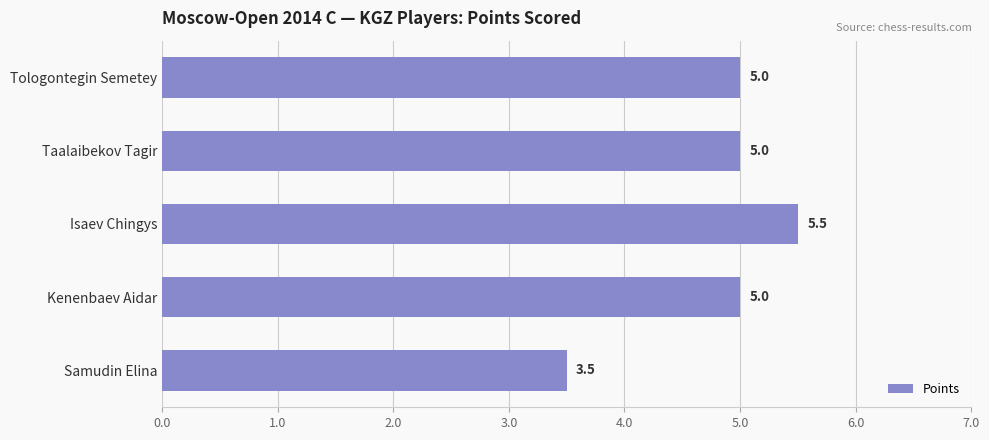

Reading bottom to top, extract all data points from this chart.

3.5	5.0	5.5	5.0	5.0